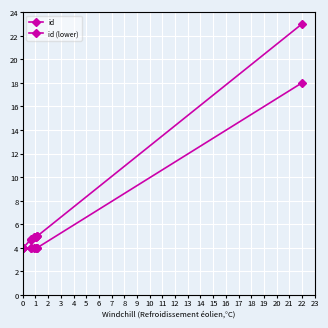

True or false: id and id (lower) intersect in this chart.

False